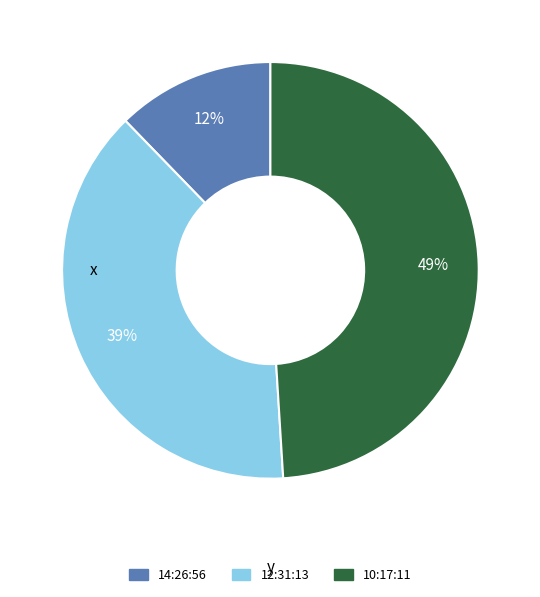

To the nearest percent, what percentage of the pie is 14:26:56?

12%